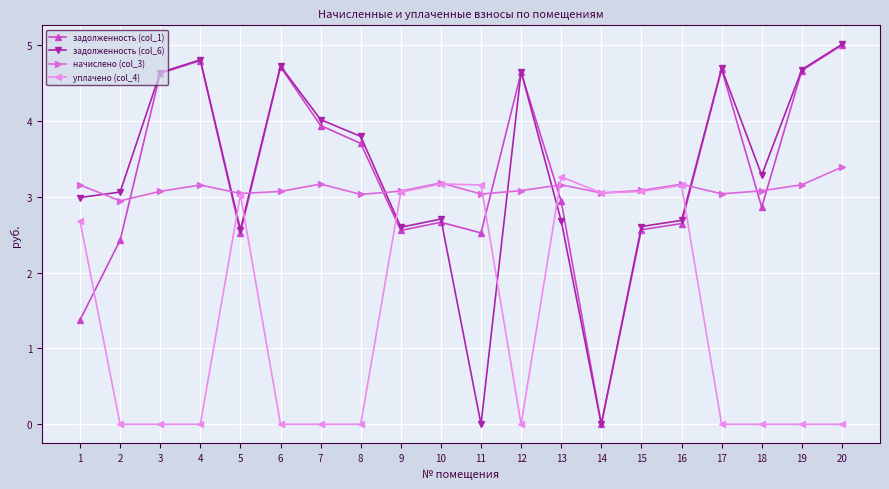

At which category does the chart reach its peak across all series?

20